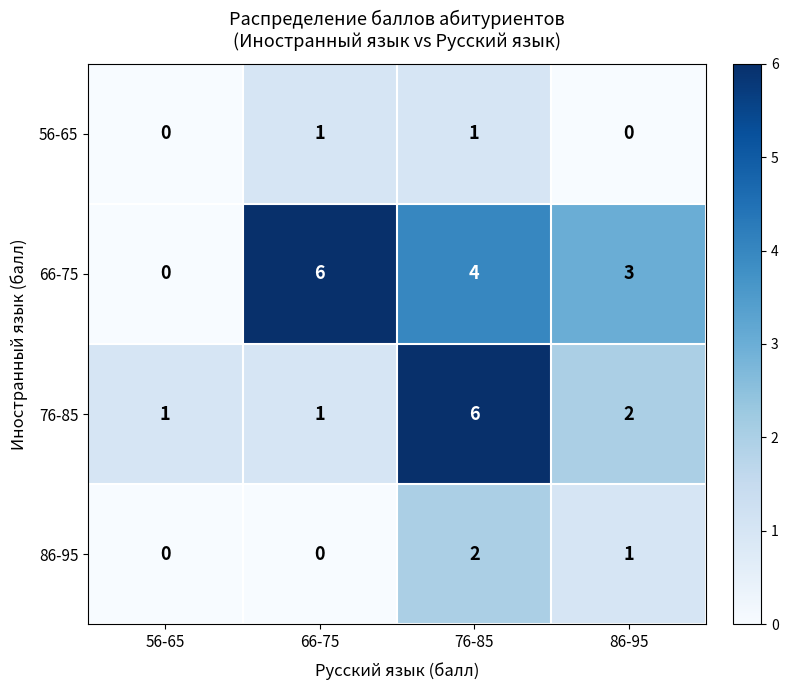

What is the sum of the 76-85 values at 66-75 and 76-85?

7